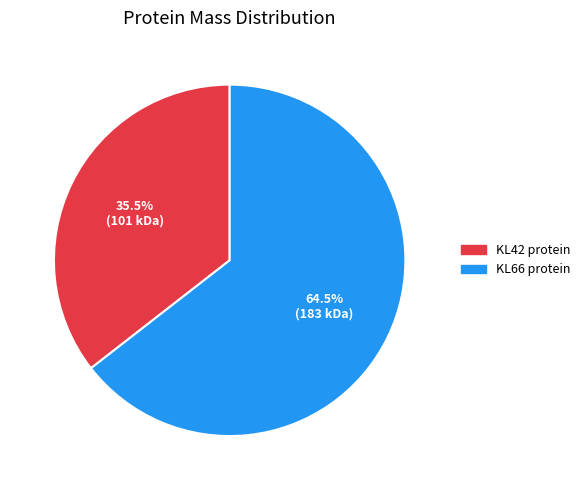

Which category has the smallest portion of the pie?

KL42 protein